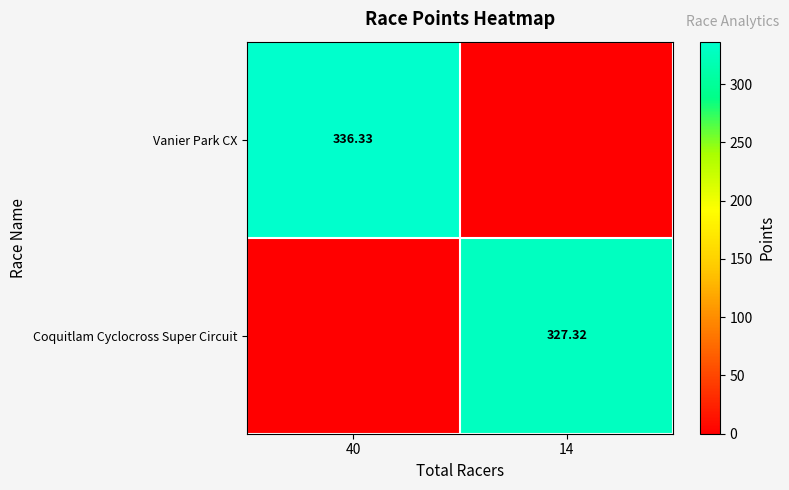

True or false: Vanier Park CX has a value of 336.3 at 40.

True